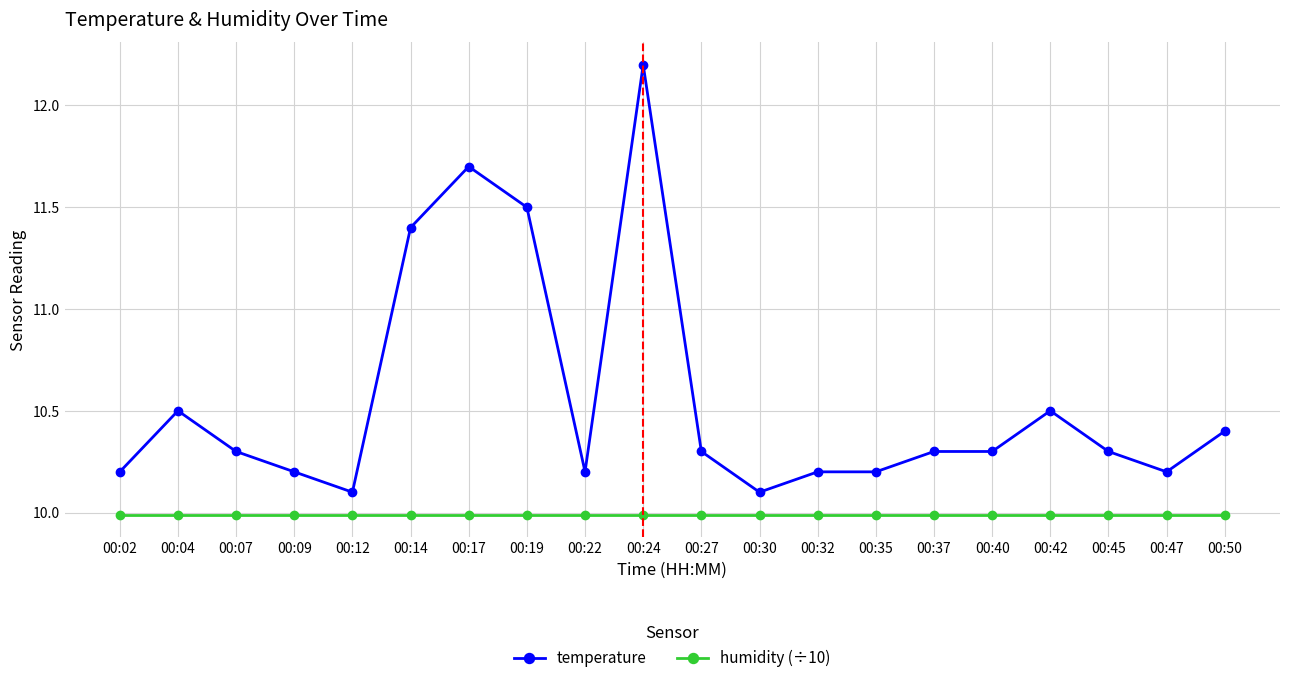

Reading left to right, transcribe all the data shown in this chart.

temperature: 10.2	10.5	10.3	10.2	10.1	11.4	11.7	11.5	10.2	12.2	10.3	10.1	10.2	10.2	10.3	10.3	10.5	10.3	10.2	10.4
humidity (÷10): 10.0	10.0	10.0	10.0	10.0	10.0	10.0	10.0	10.0	10.0	10.0	10.0	10.0	10.0	10.0	10.0	10.0	10.0	10.0	10.0